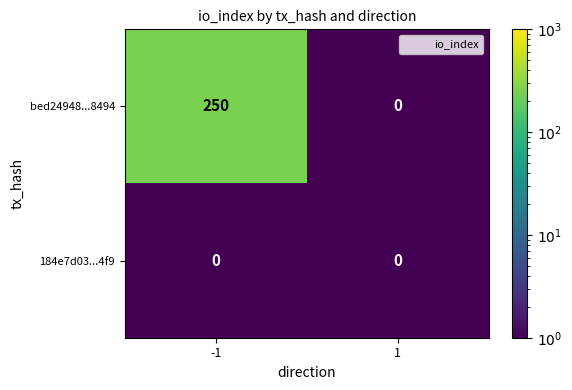

What is the difference between the bed24948...8494 values at -1 and 1?

250